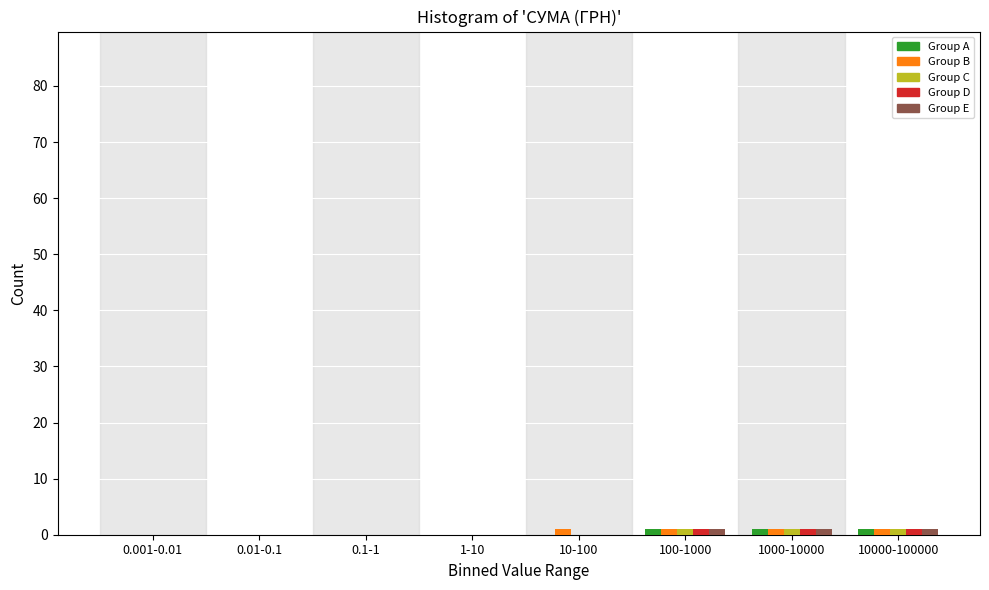

Is it true that Group E equals 1 at 1000-10000?

True